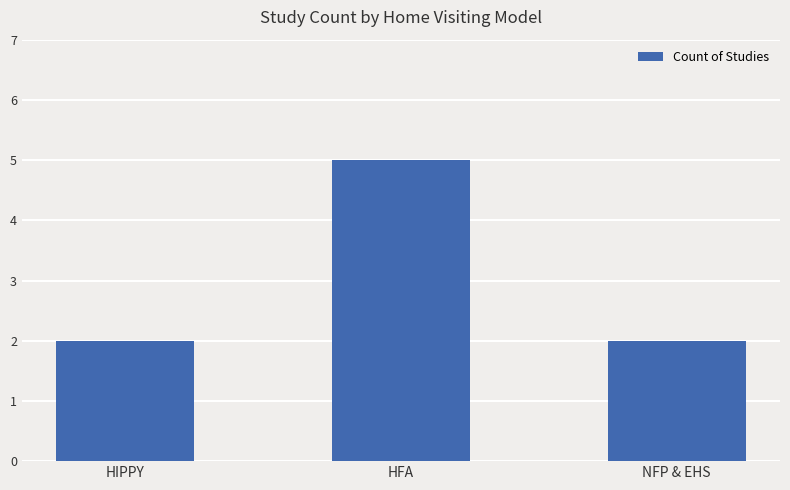

What is the value of the 3rd bar from the left?

2